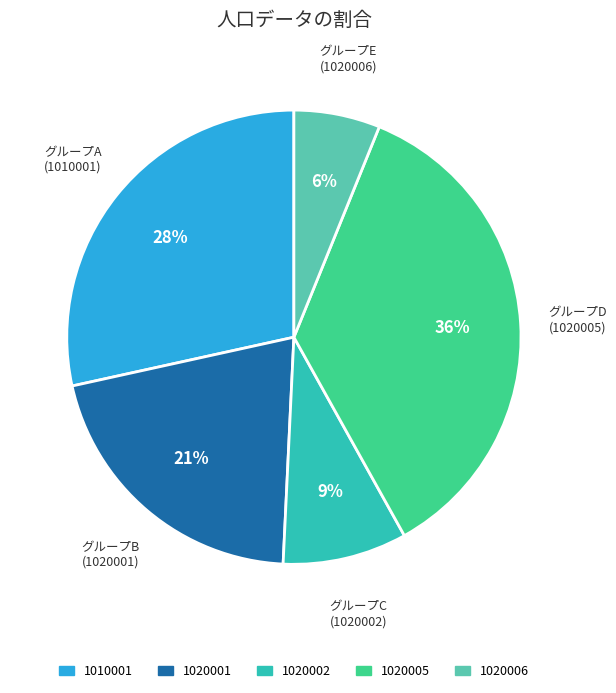

Which slice is the smallest?

1020006